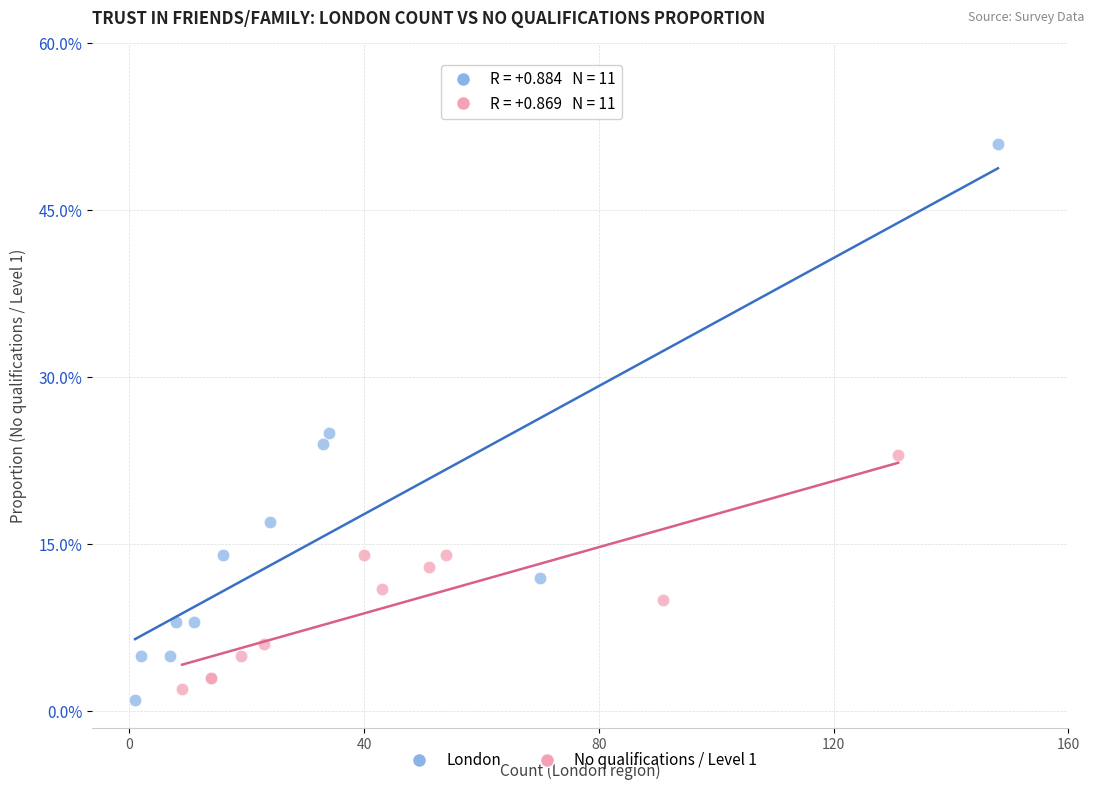

Which series reaches the maximum Y coordinate?

London